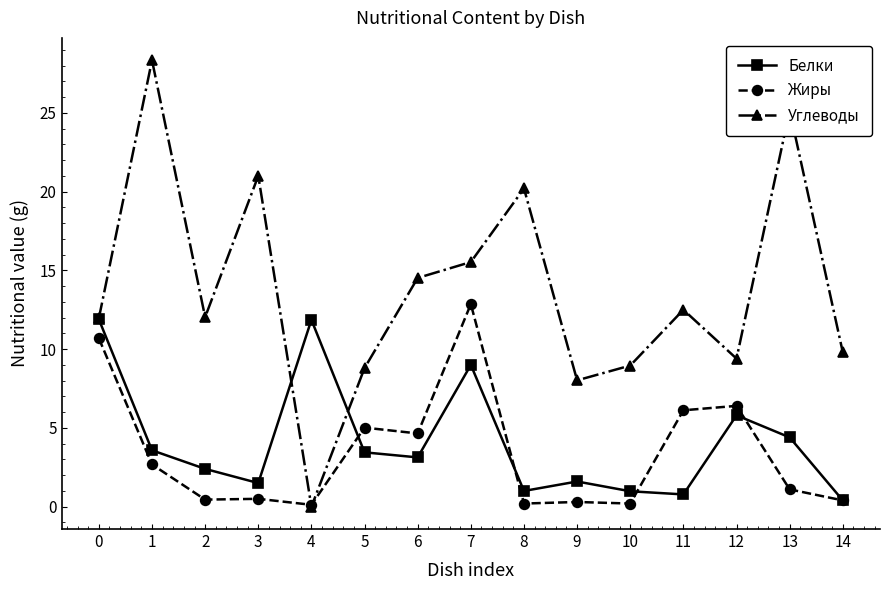

At how many categories does at least one series exceed 18?

4